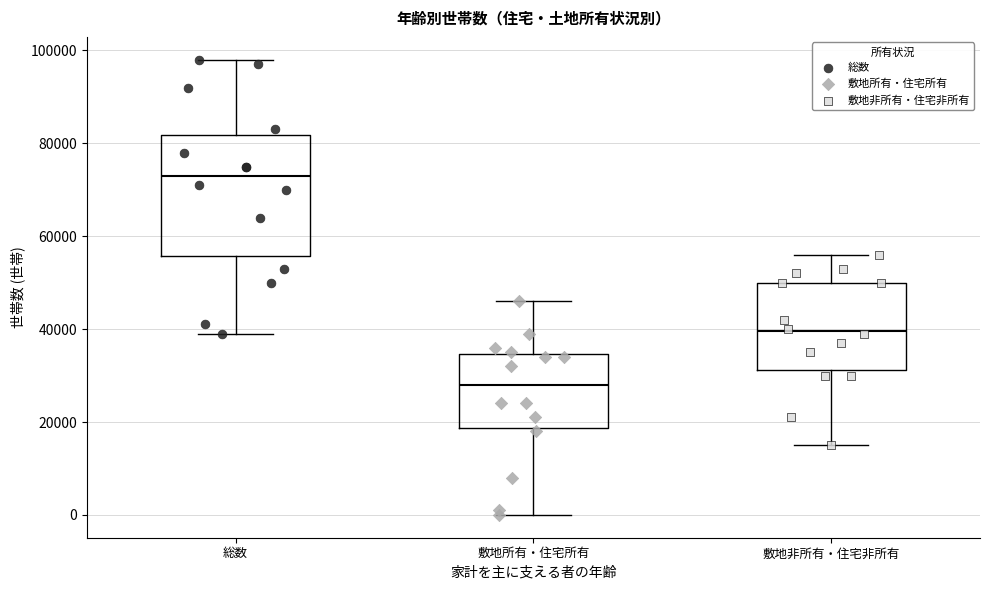

Which box is the tallest, from its lower edge to its upper edge?

総数